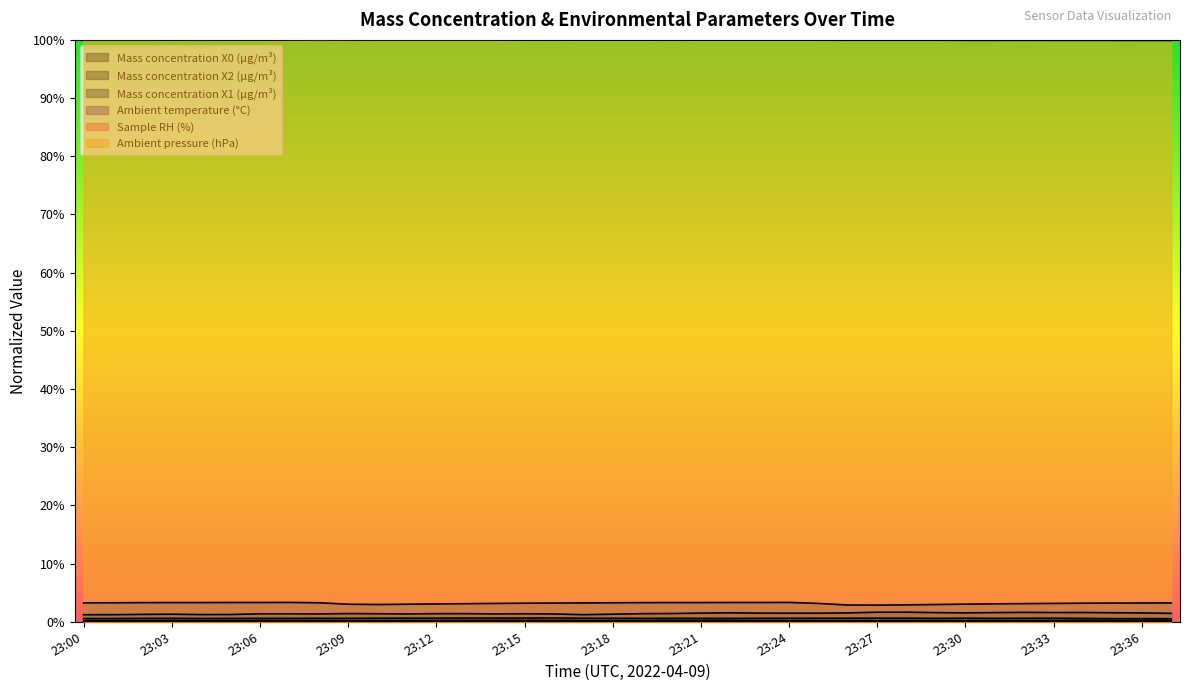

In Ambient temperature (°C), how many points are higher than both neighbors (excluding endpoints)?

2